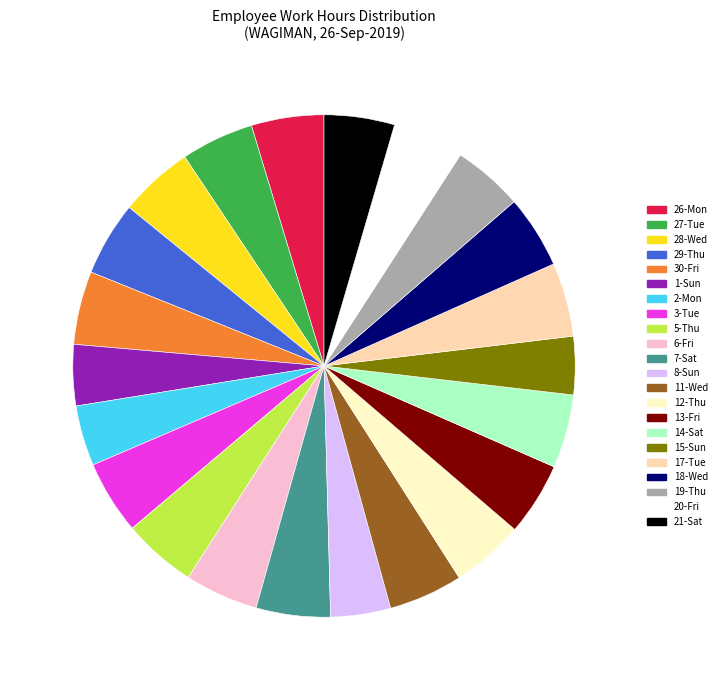

Is there a majority slice in this chart?

No